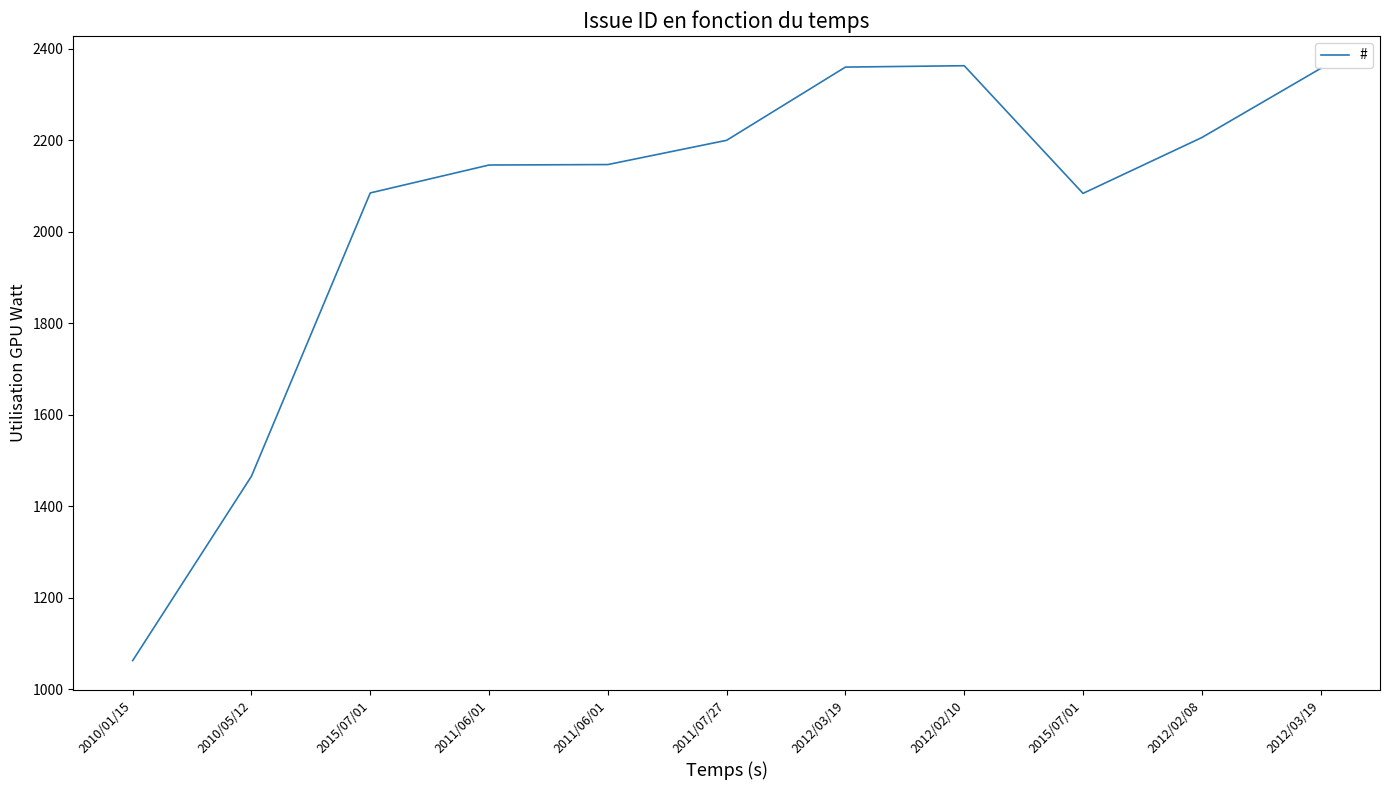

What is the minimum value shown in the chart?

1063